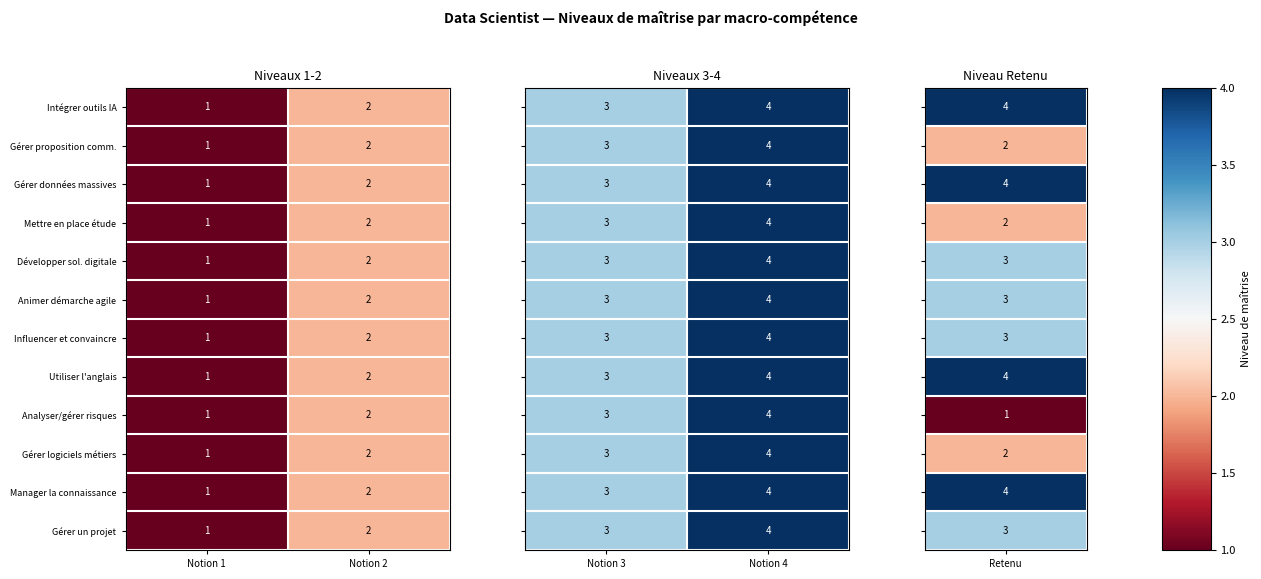

List the labels in order of Mettre en place étude value, smallest first.

Notion 1, Notion 2